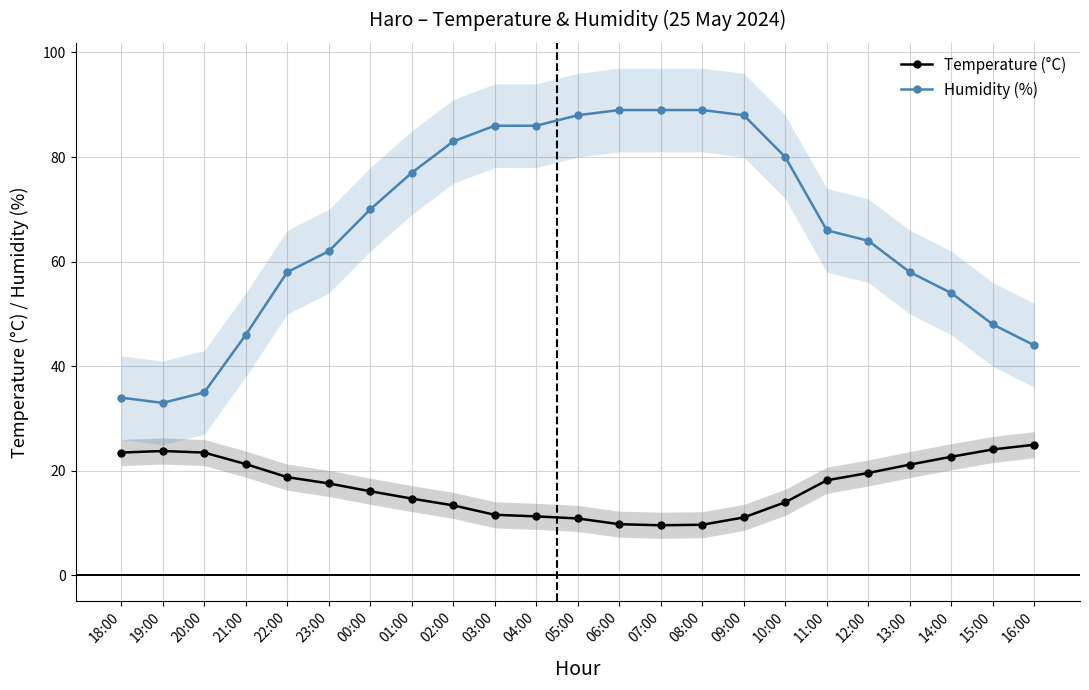

Reading right to left, list all the values displayed in this chart.

Temperature (°C): 25.0	24.1	22.7	21.2	19.6	18.2	14.0	11.1	9.7	9.6	9.8	10.9	11.3	11.6	13.4	14.7	16.1	17.6	18.8	21.3	23.5	23.8	23.5
Humidity (%): 44.0	48.0	54.0	58.0	64.0	66.0	80.0	88.0	89.0	89.0	89.0	88.0	86.0	86.0	83.0	77.0	70.0	62.0	58.0	46.0	35.0	33.0	34.0